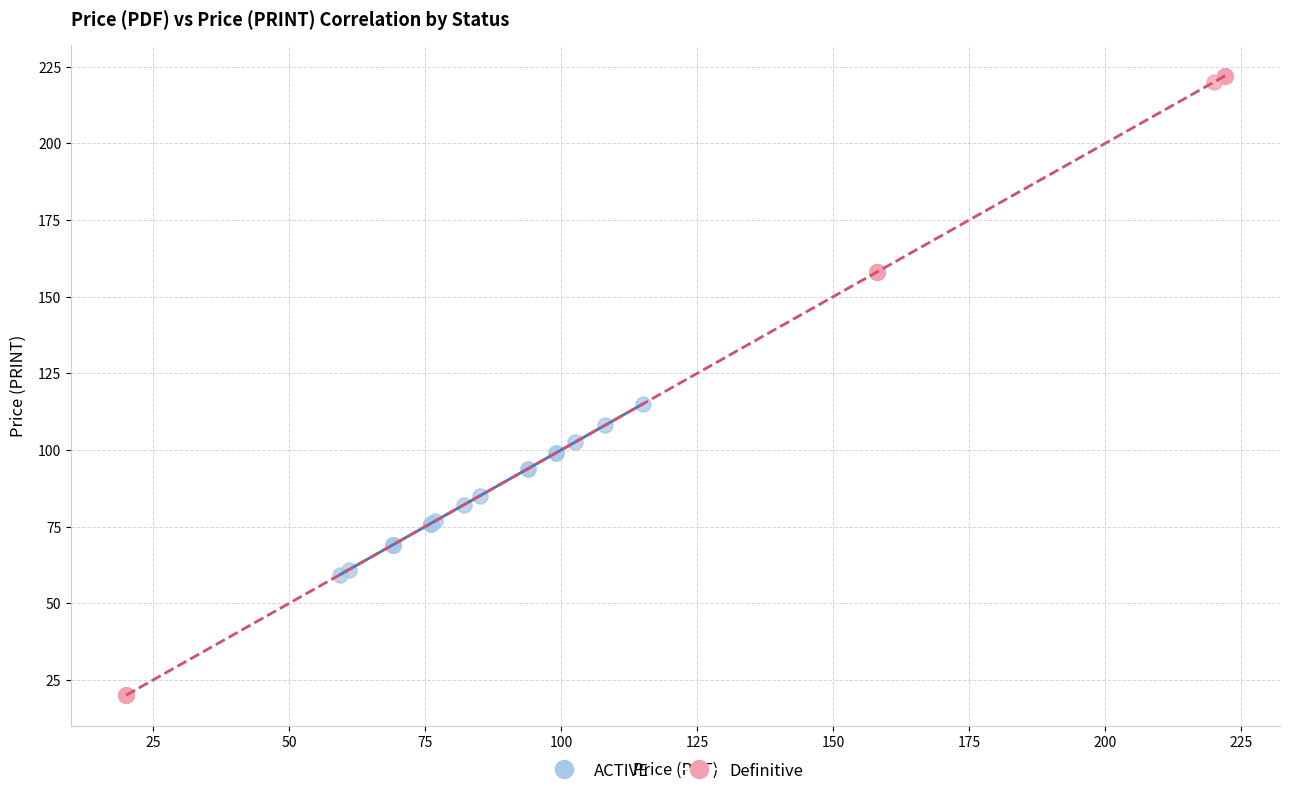

Which series has the widest spread of Y values?

Definitive